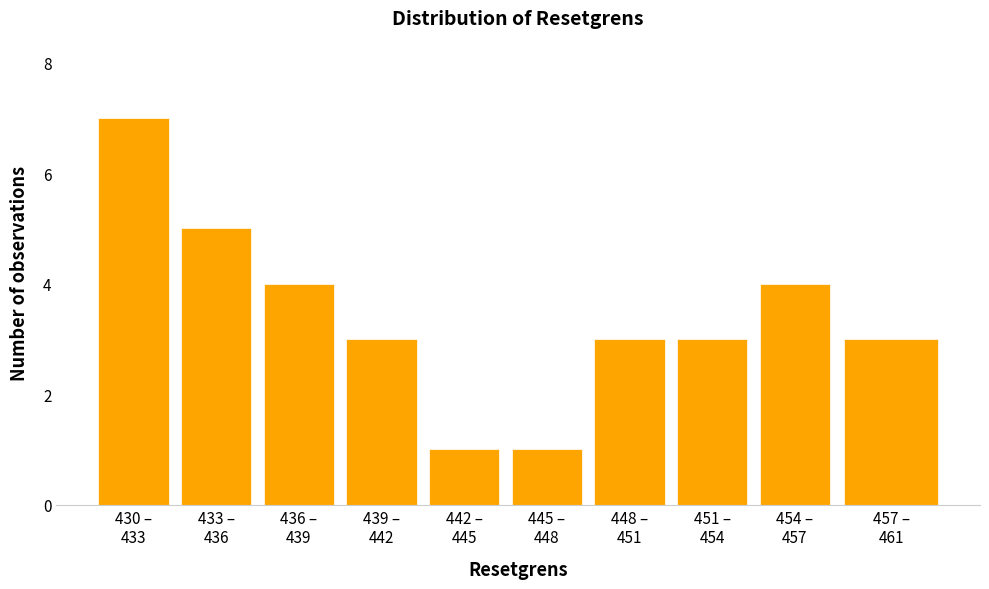

Reading left to right, extract all data points from this chart.

7	5	4	3	1	1	3	3	4	3